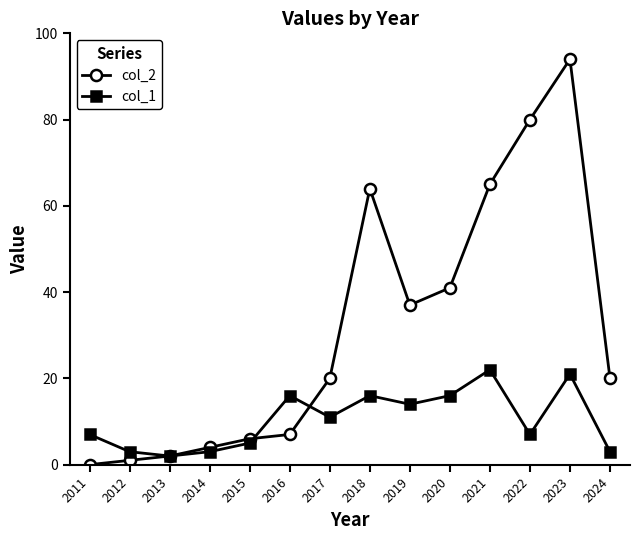

What is the difference between the highest and lowest values at 2011?

7